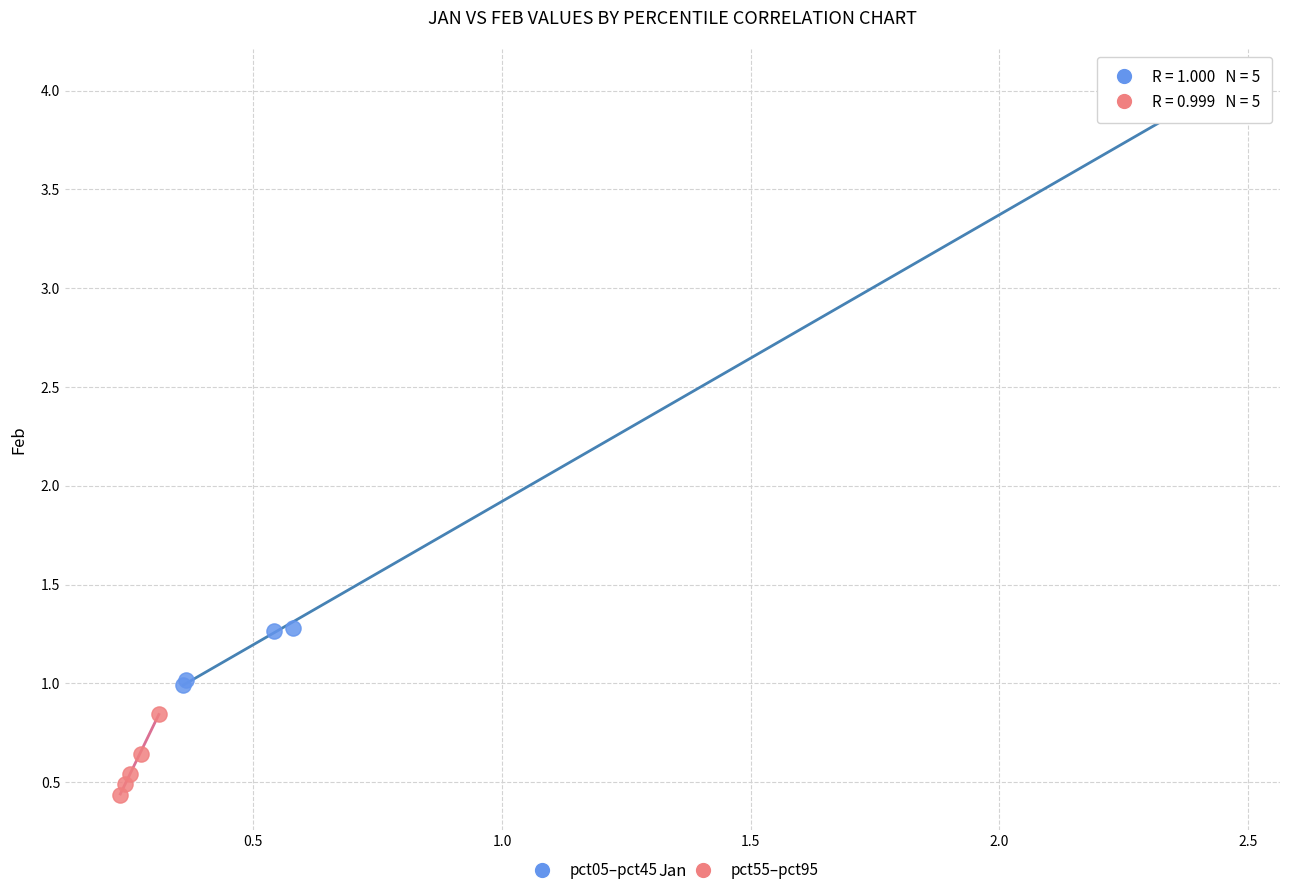

Which series reaches the maximum Y coordinate?

pct05–pct45